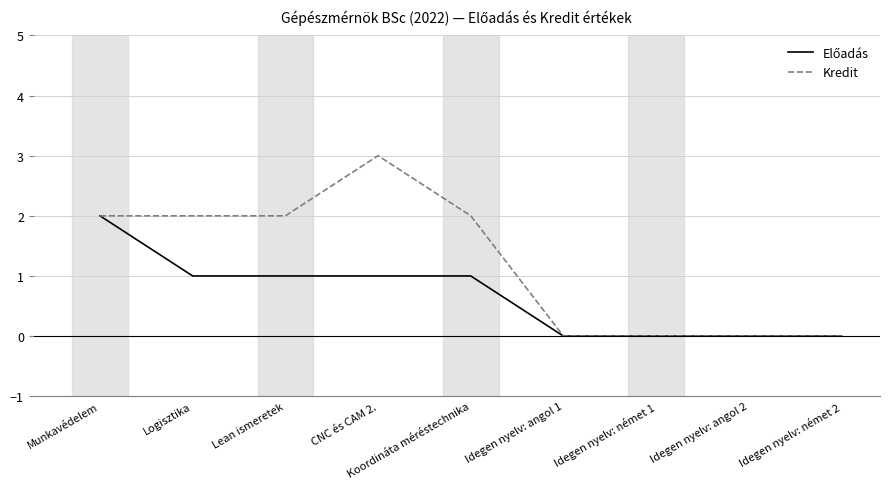

Which series changed the most between CNC és CAM 2. and Idegen nyelv: német 2?

Kredit